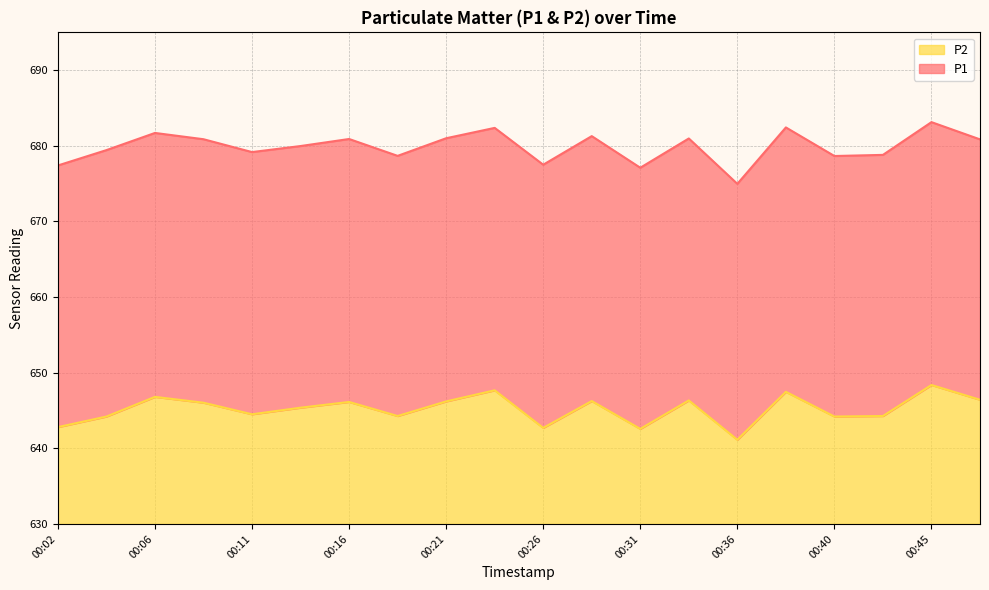

What is the smallest value displayed?

641.1